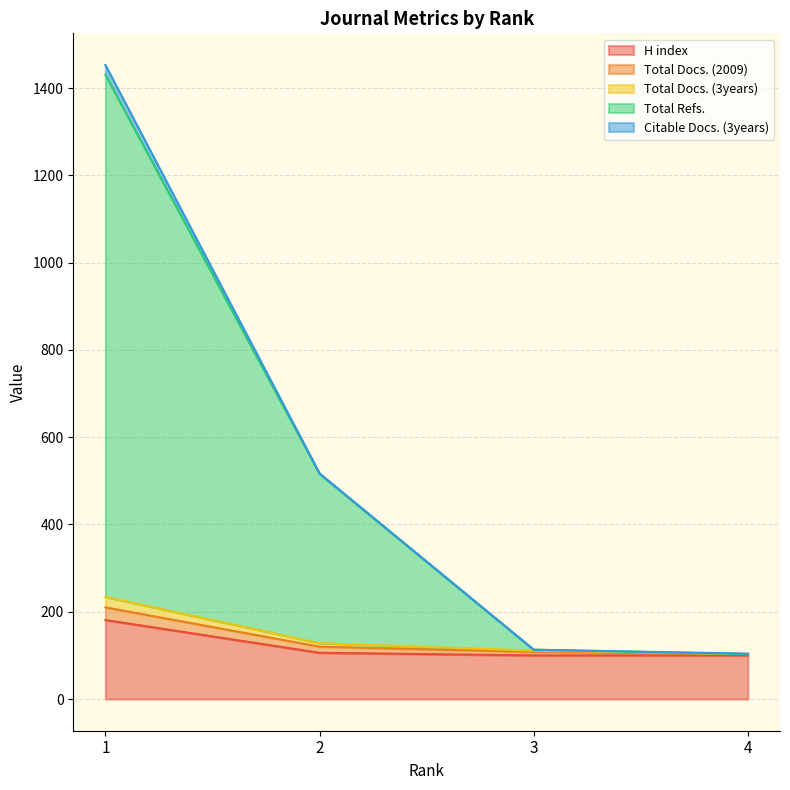

What is the greatest value displayed?

1453